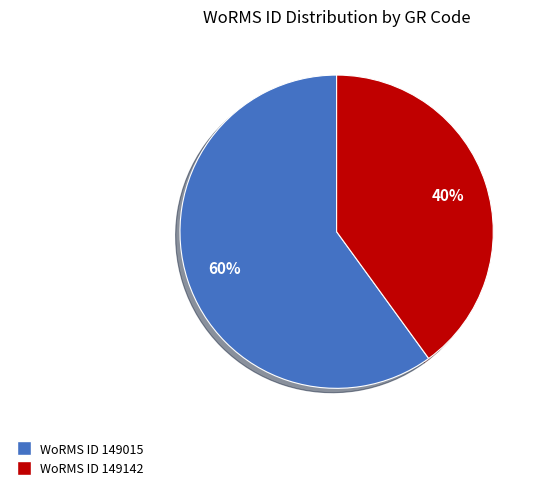

To the nearest percent, what is the average slice percentage?

50%